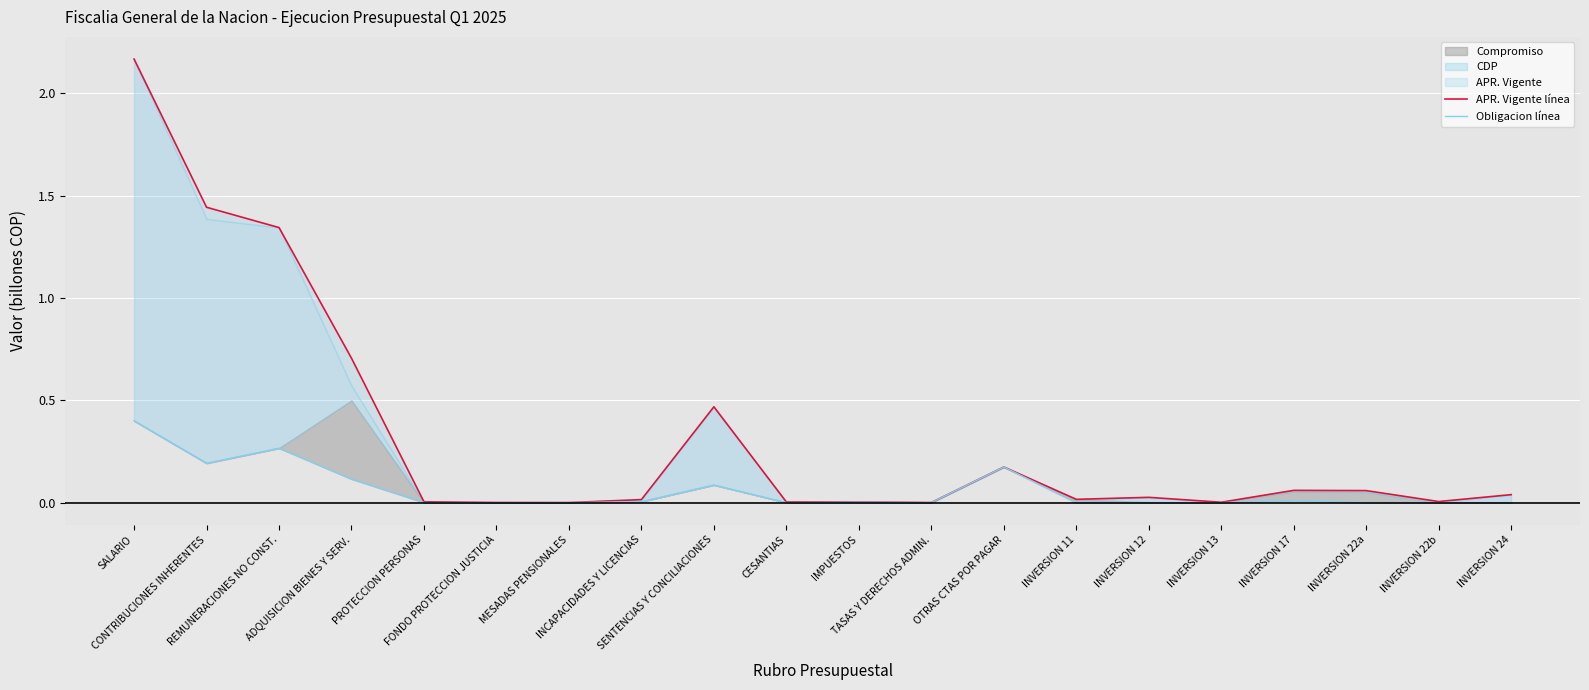

Which series changed the most between OTRAS CTAS POR PAGAR and INVERSION 24?

Obligacion línea